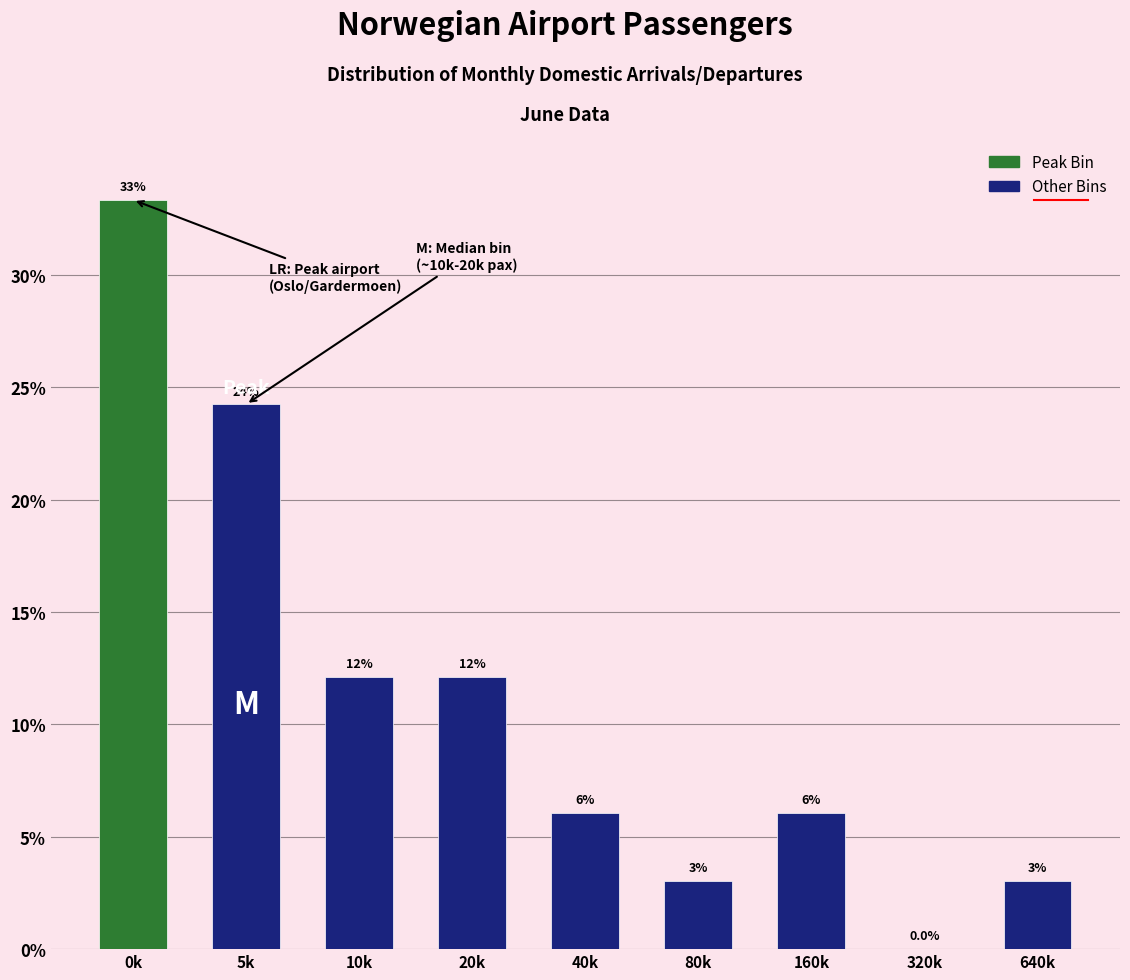

Are the bars horizontal?

No